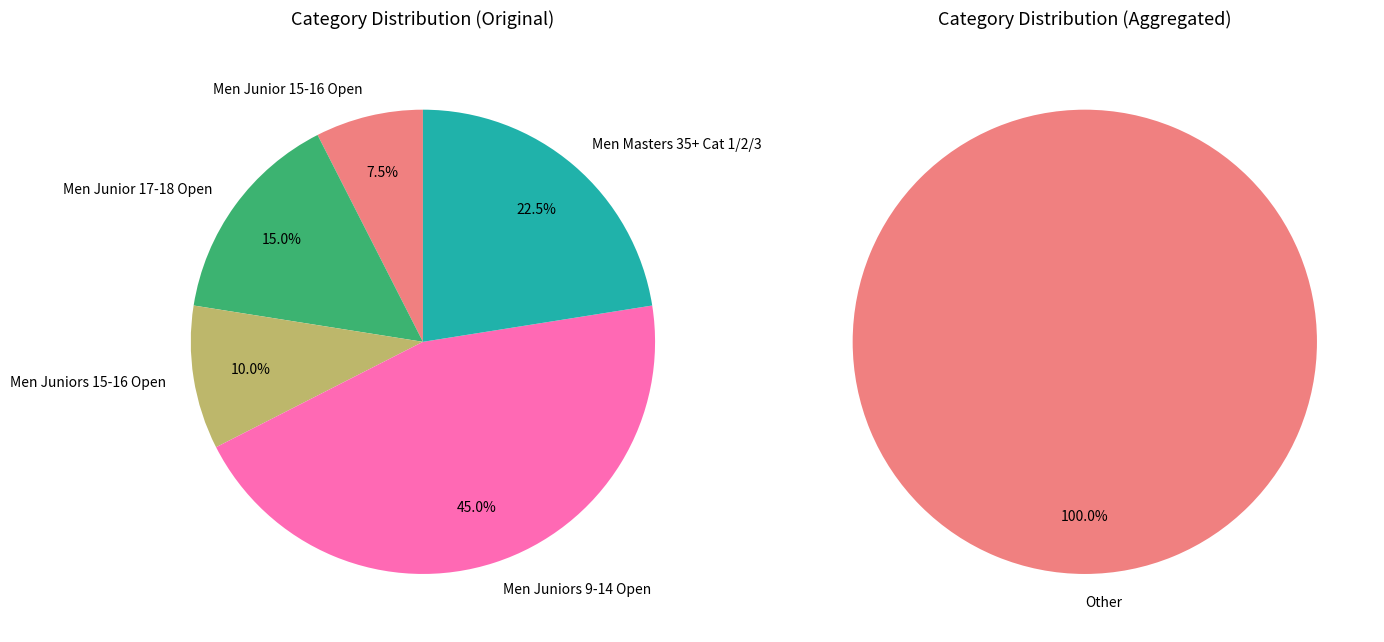

To the nearest percent, what is the combined percentage of Men Junior 17-18 Open and Men Junior 15-16 Open?

22%